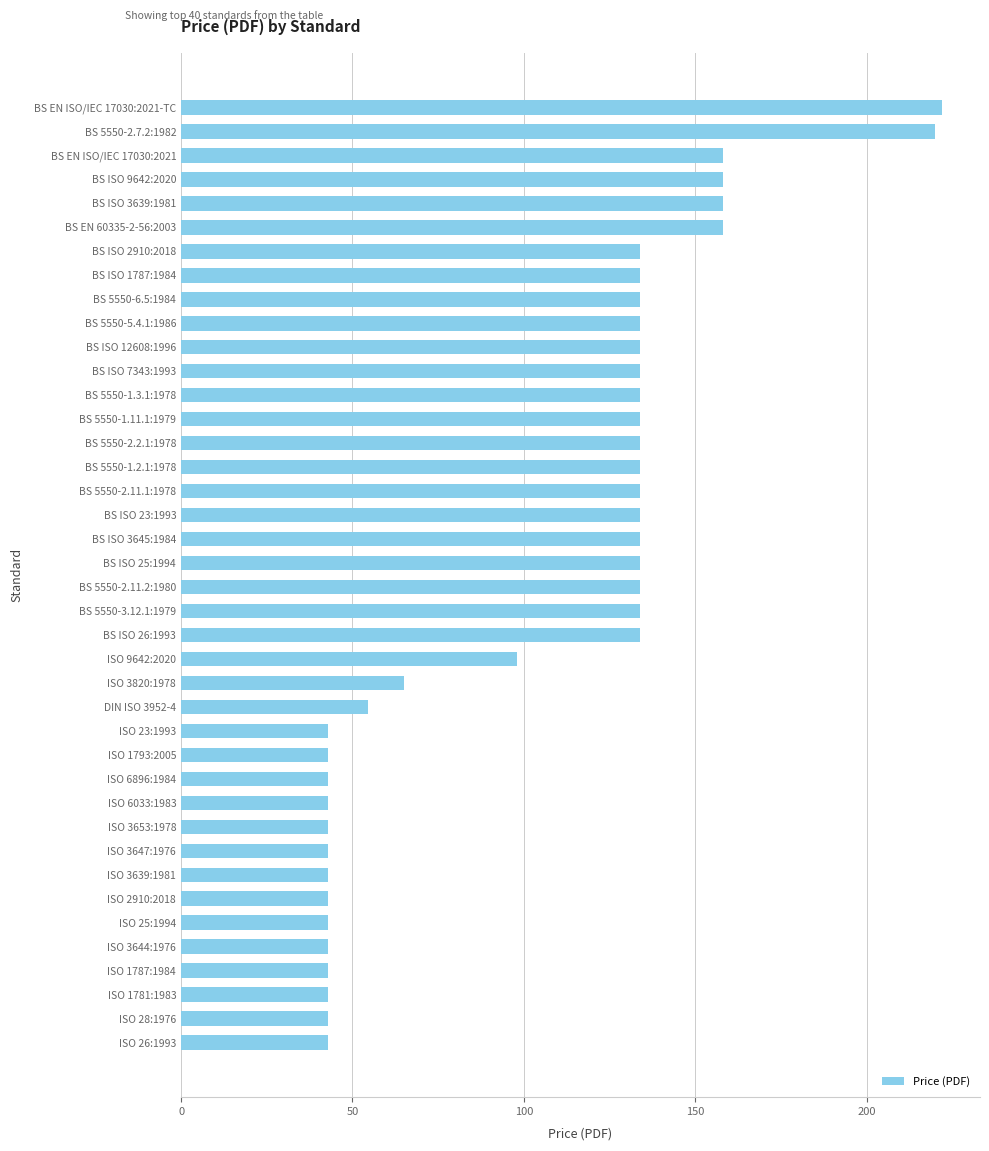

True or false: the data shows 134.0 at BS 5550-2.11.2:1980.

True